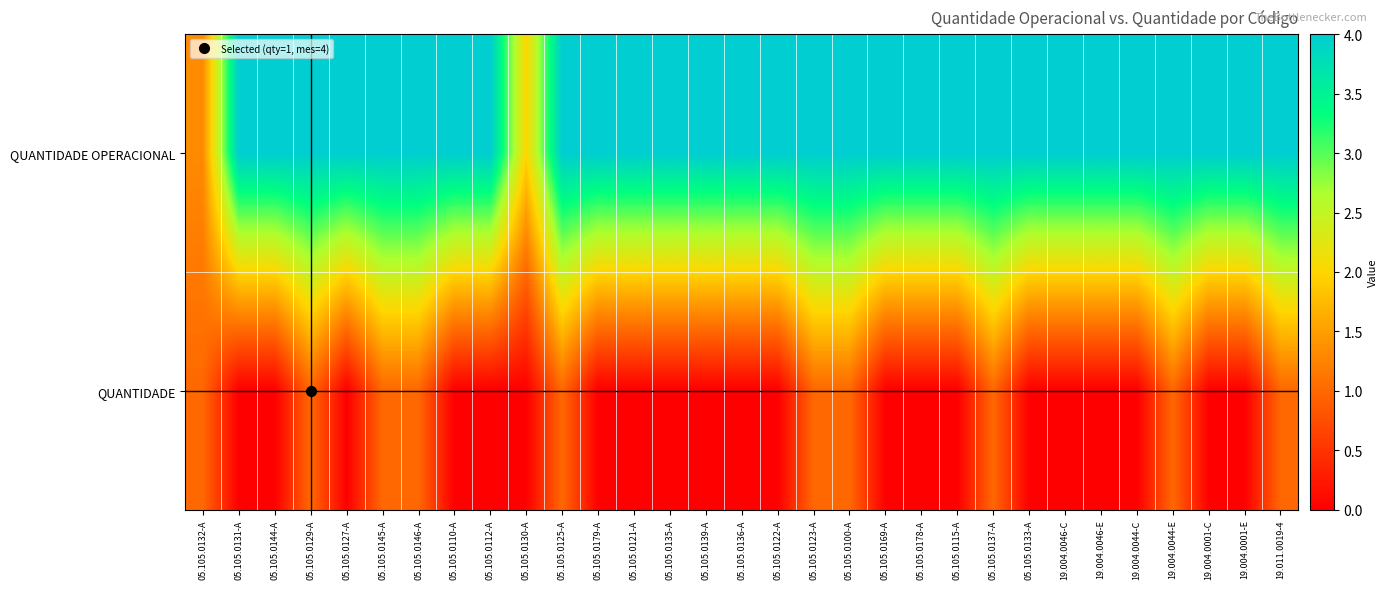

At 05.105.0135-A, list the series in order from largest to smallest.

QUANTIDADE OPERACIONAL, QUANTIDADE